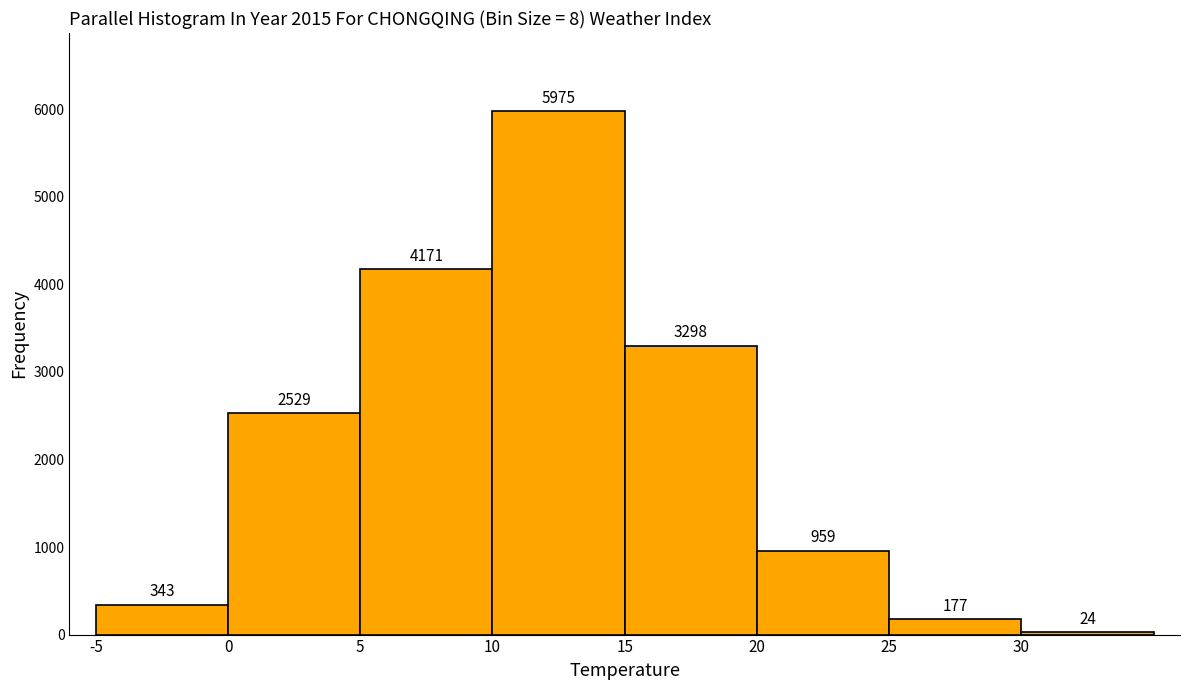

Reading left to right, list every bar in this chart as the range it spans on the x-axis followed by its height.

-5 to 0: 343
0 to 5: 2529
5 to 10: 4171
10 to 15: 5975
15 to 20: 3298
20 to 25: 959
25 to 30: 177
30 to 35: 24